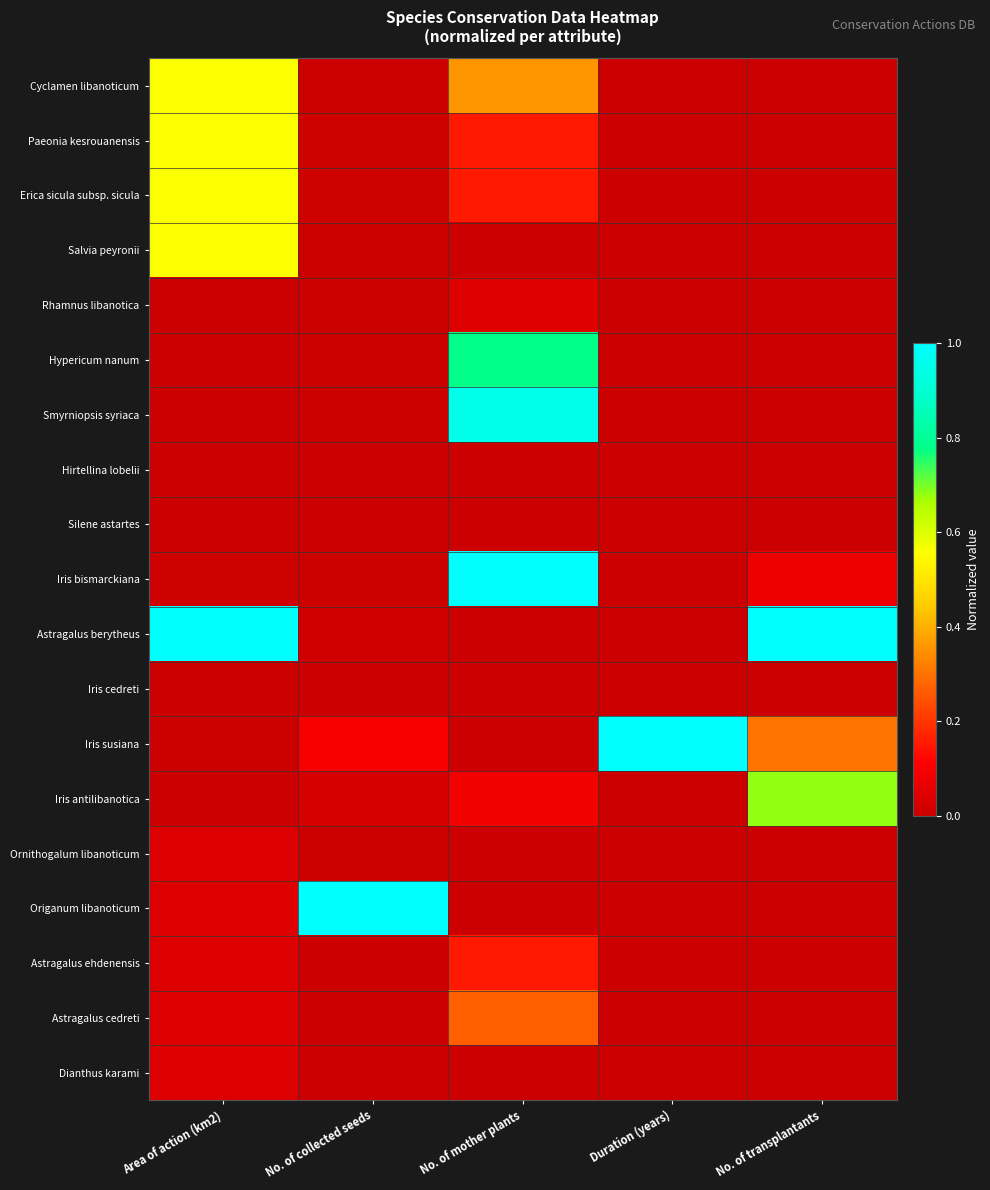

Which series changed the most between No. of collected seeds and No. of transplantants?

Origanum libanoticum